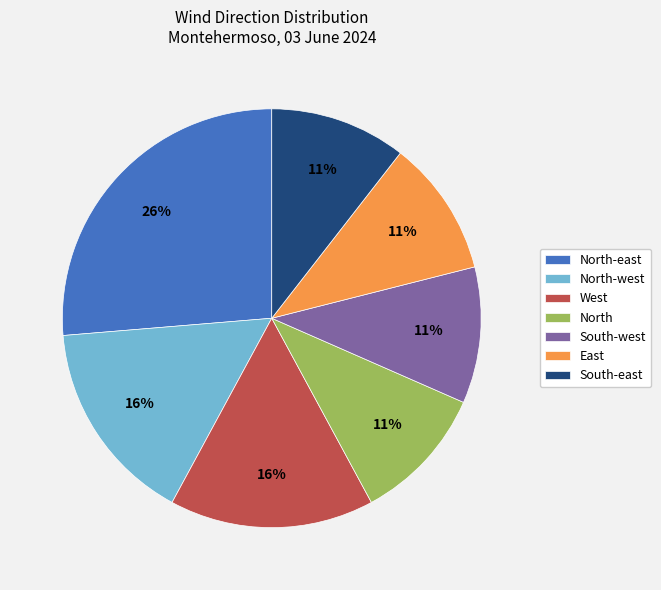

Which category has the biggest portion of the pie?

North-east